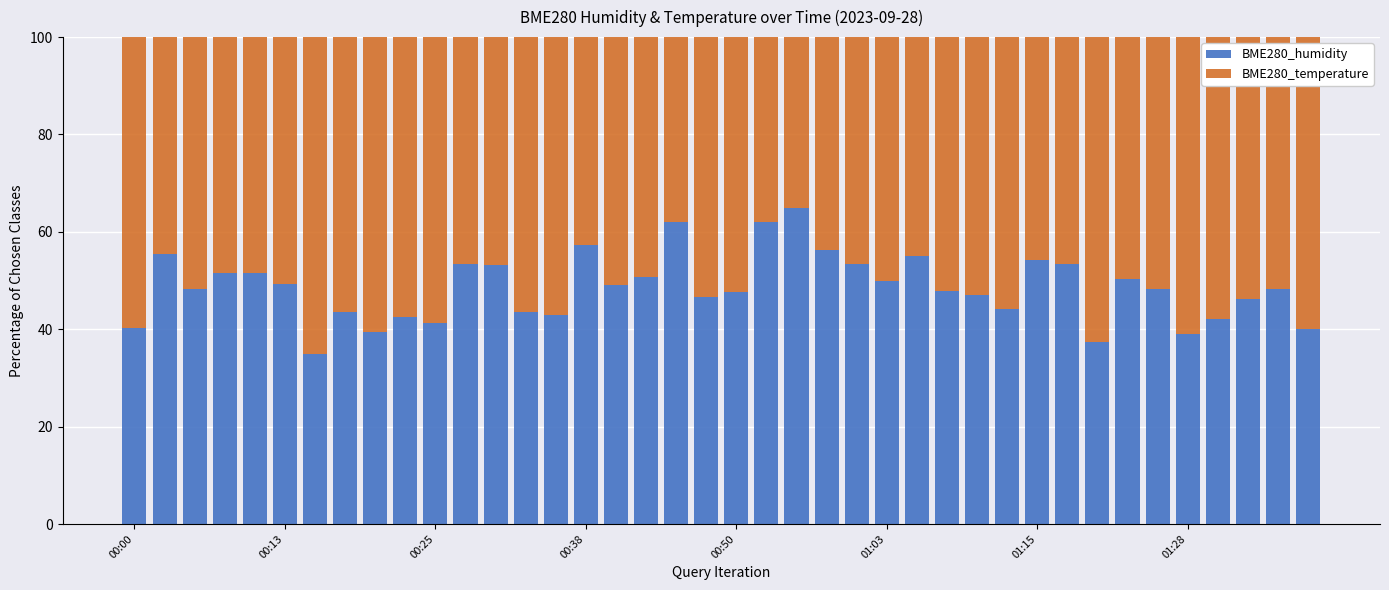

What is the highest value of the BME280_humidity series?

65.0